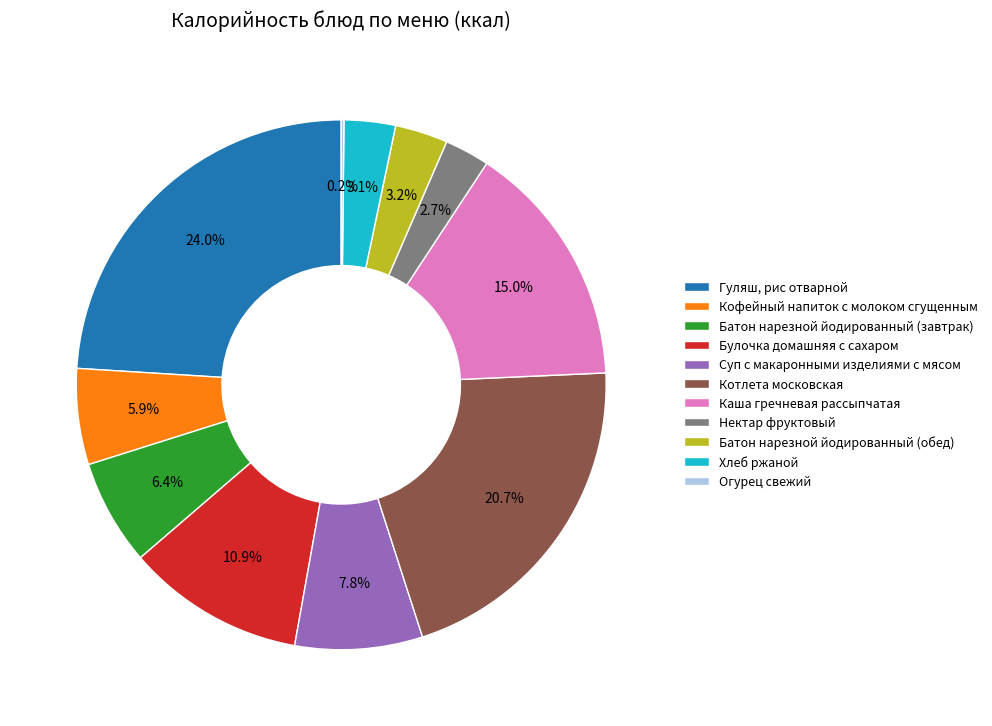

Do Кофейный напиток с молоком сгущенным and Каша гречневая рассыпчатая together represent more than half of the pie?

No